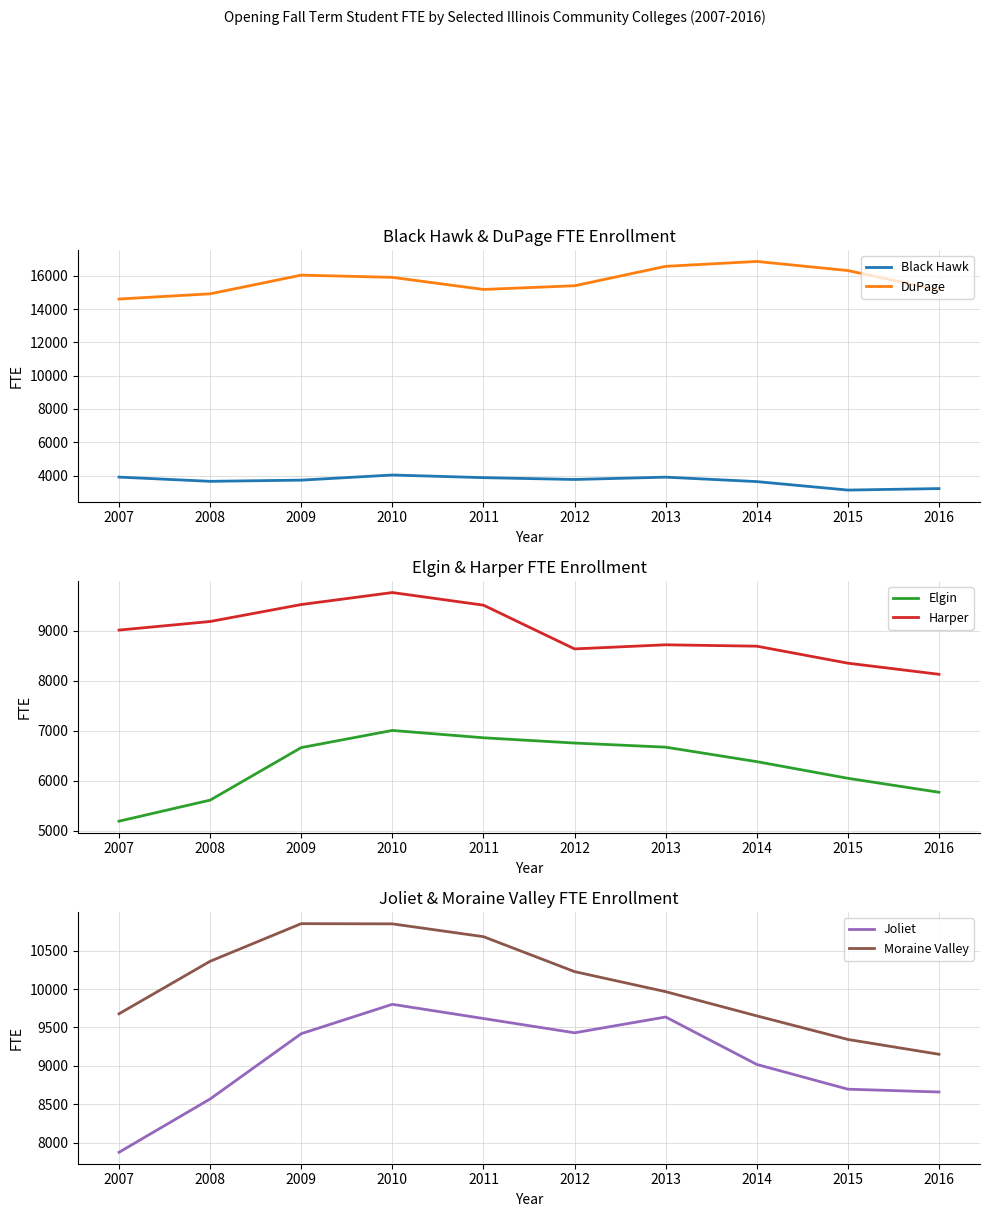

The Joliet series shows 5016.6 at 2016. True or false?

False